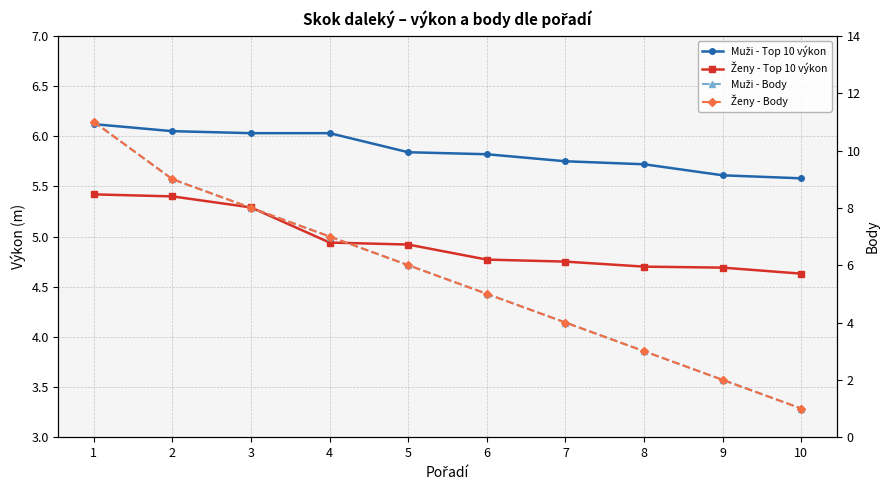

Which has a higher value, 3 or 10?

3